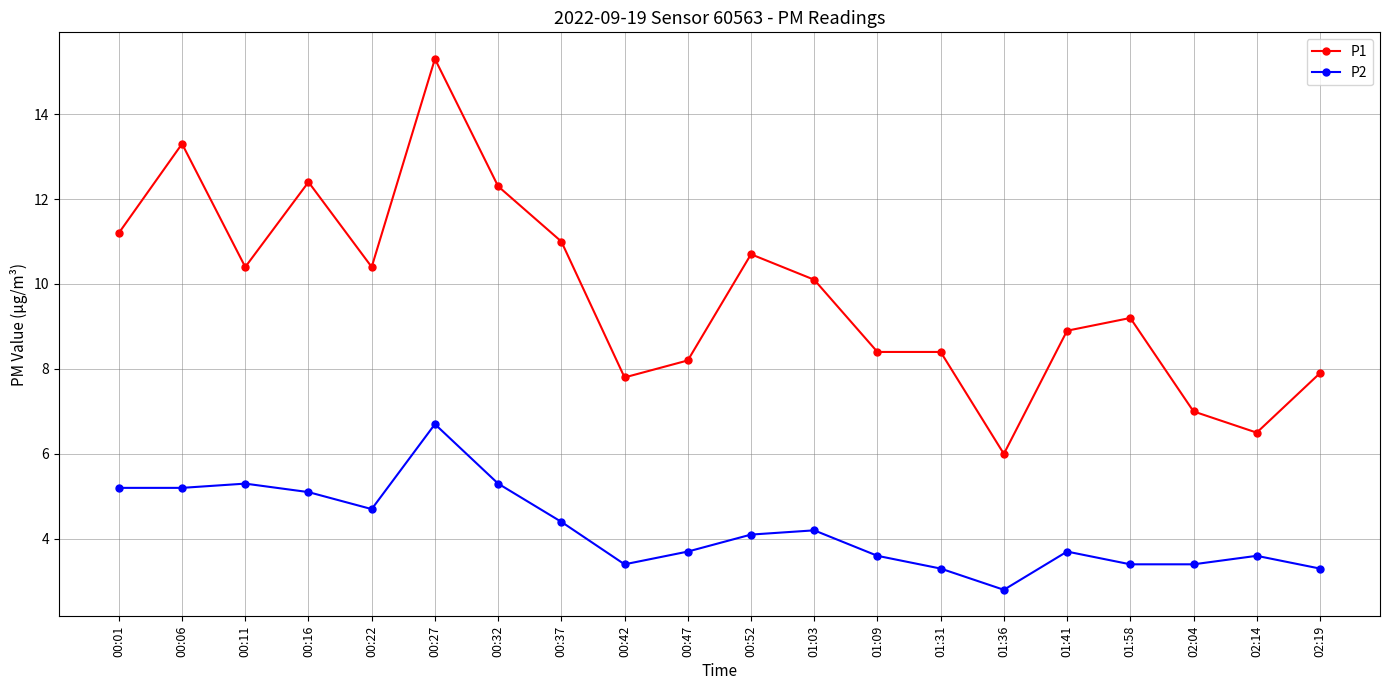

At which label does P2 first exceed 4?

00:01